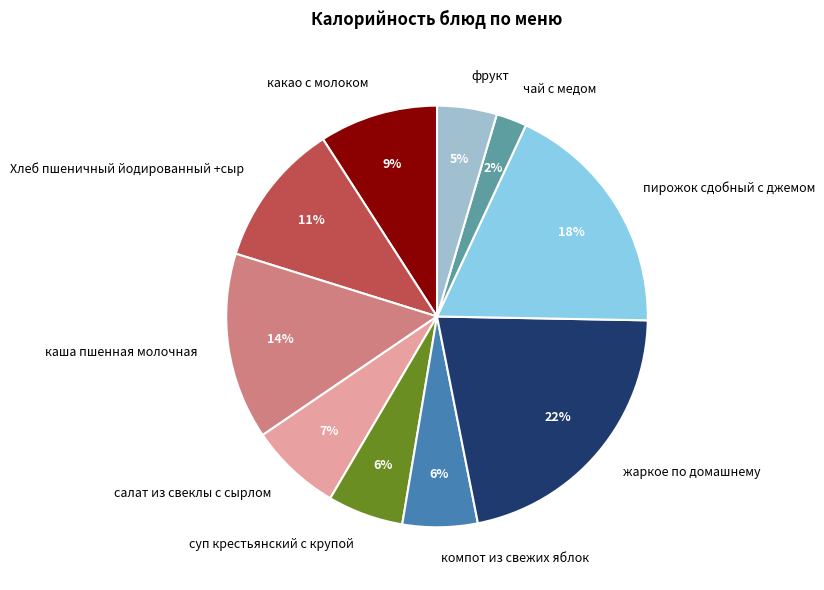

To the nearest percent, what portion does фрукт represent?

5%